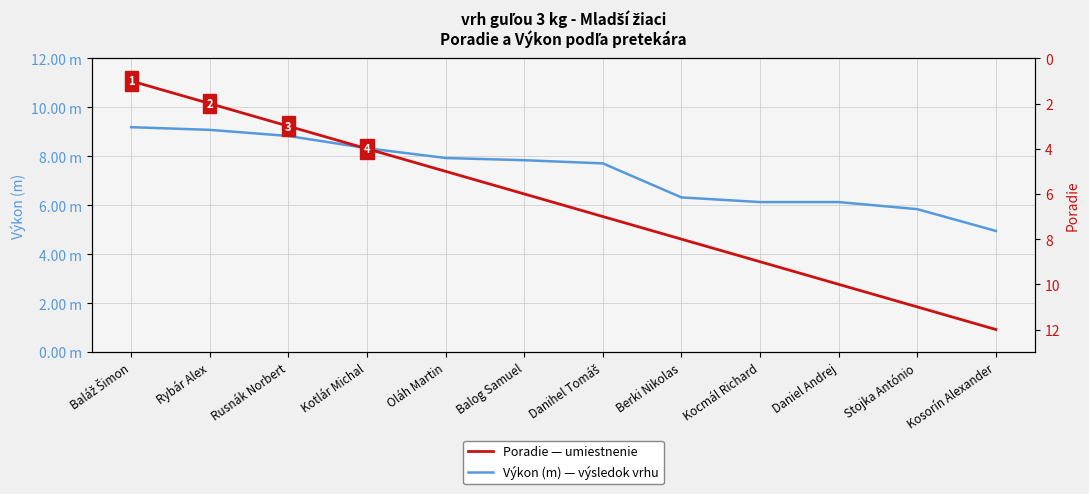

True or false: Poradie — umiestnenie has a value of 0.8 at Rybár Alex.

False